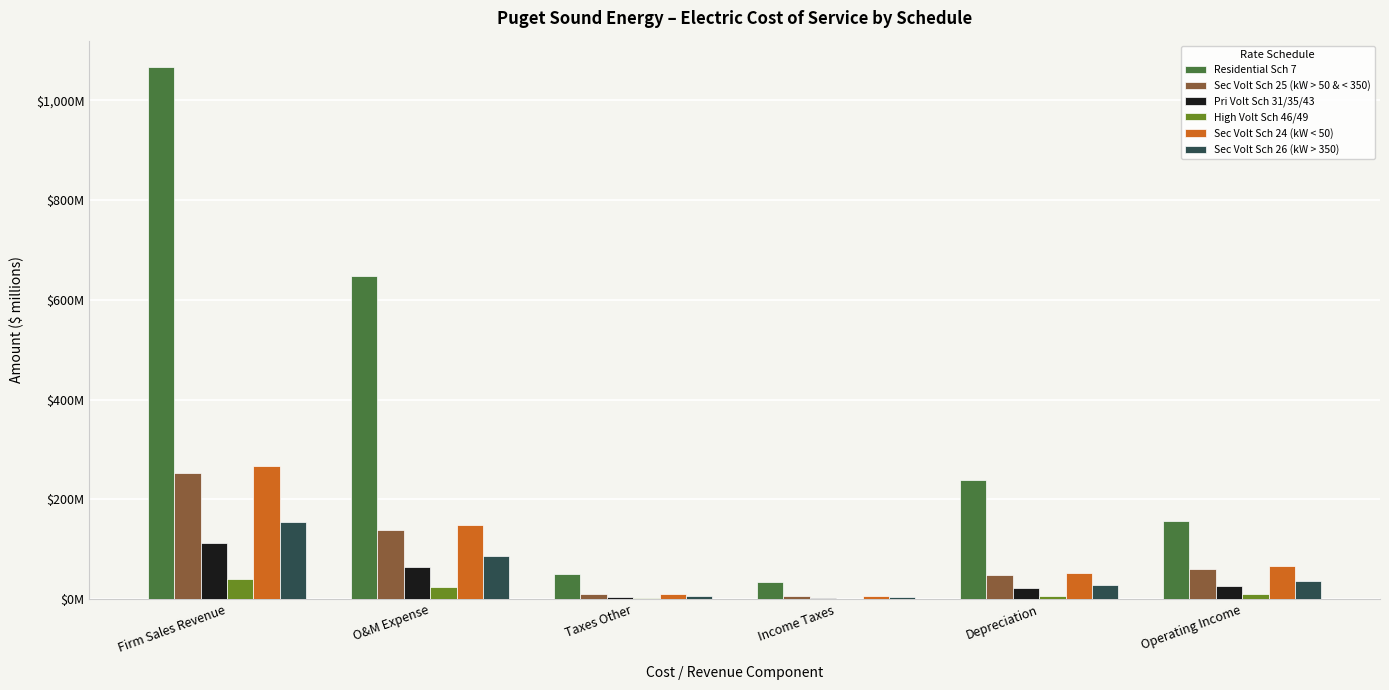

Rank the series by their maximum value, from lowest to highest.

High Volt Sch 46/49, Pri Volt Sch 31/35/43, Sec Volt Sch 26 (kW > 350), Sec Volt Sch 25 (kW > 50 & < 350), Sec Volt Sch 24 (kW < 50), Residential Sch 7